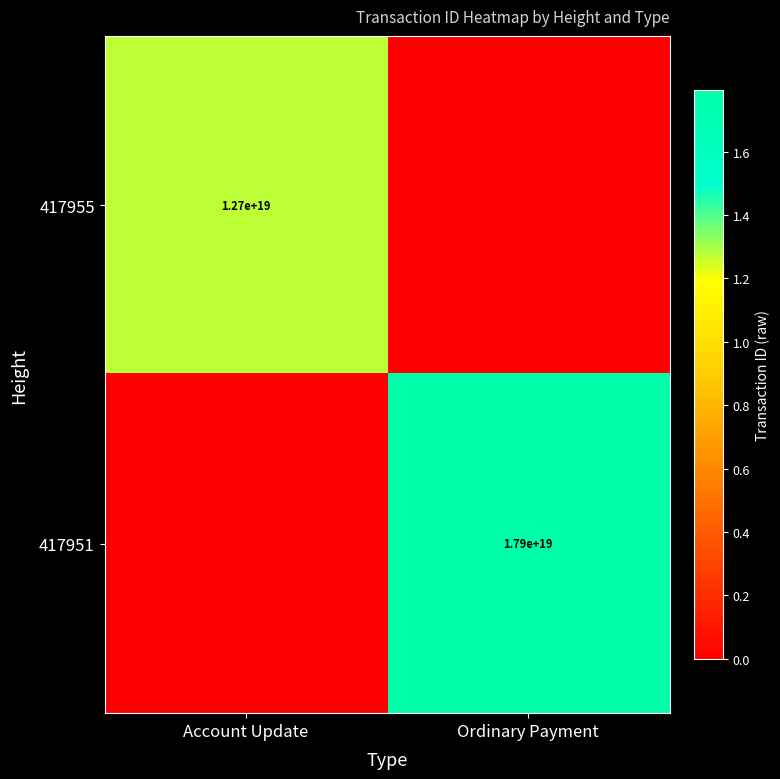

At which category is the sum across all series the highest?

Ordinary Payment